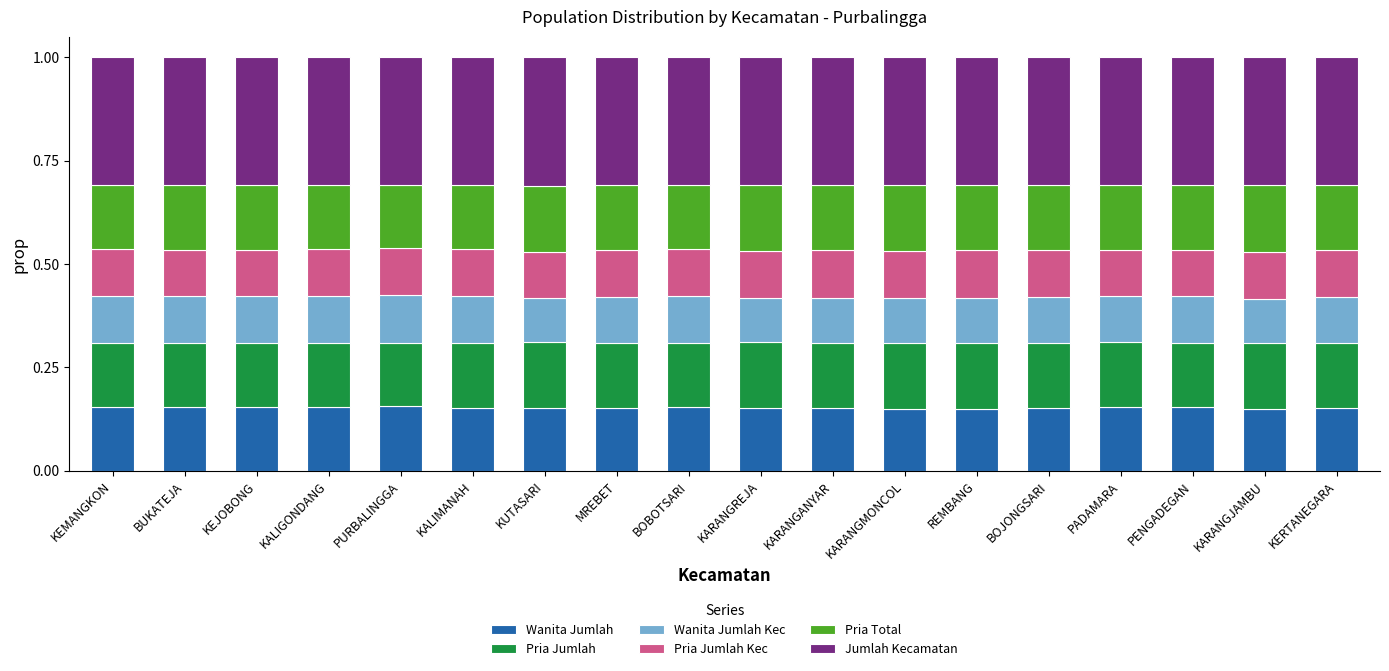

What is the total value across all series at MREBET?

1.0